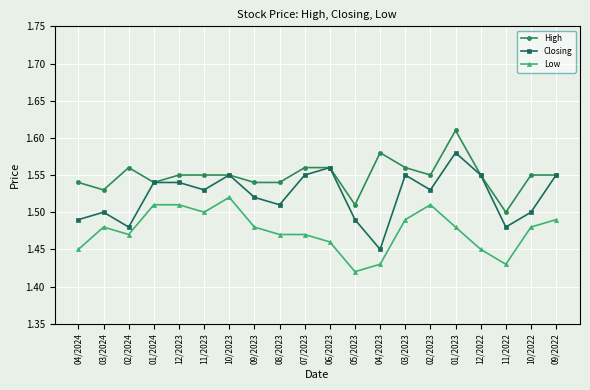

What is the label of the 20th point from the left?

09/2022